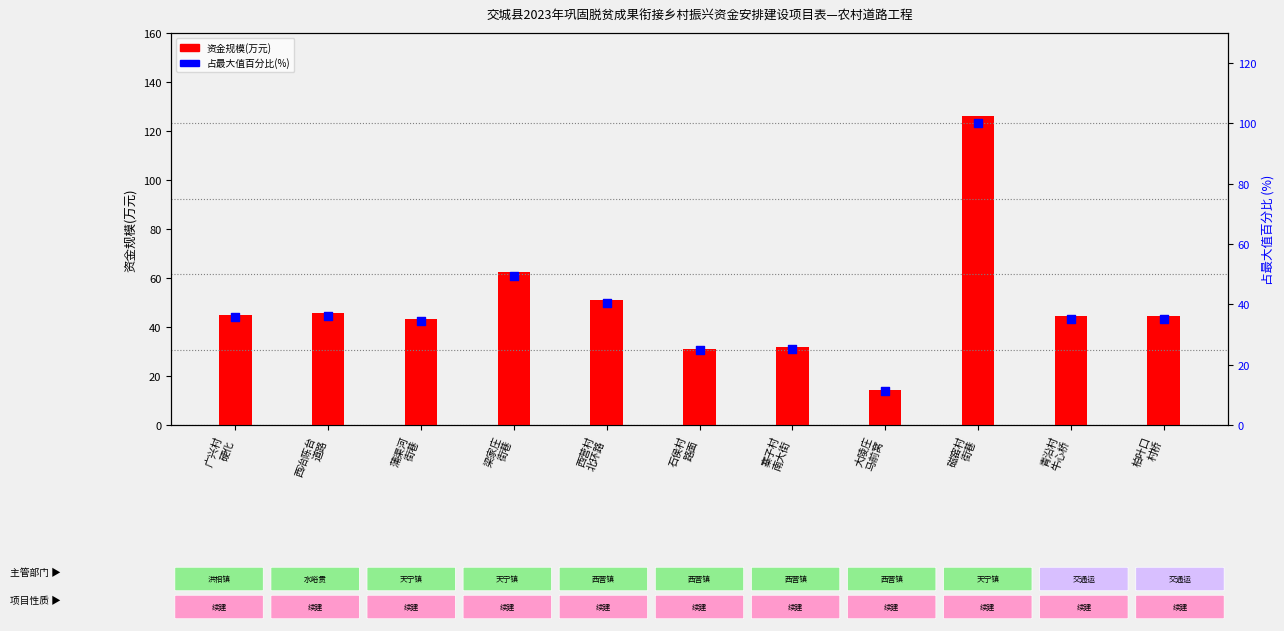

What is the total value across all series at 梁家庄
街巷?

112.0